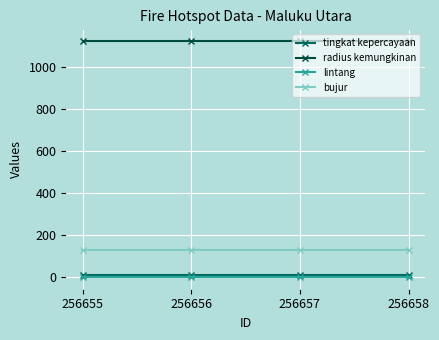

True or false: bujur and lintang cross at least once.

False